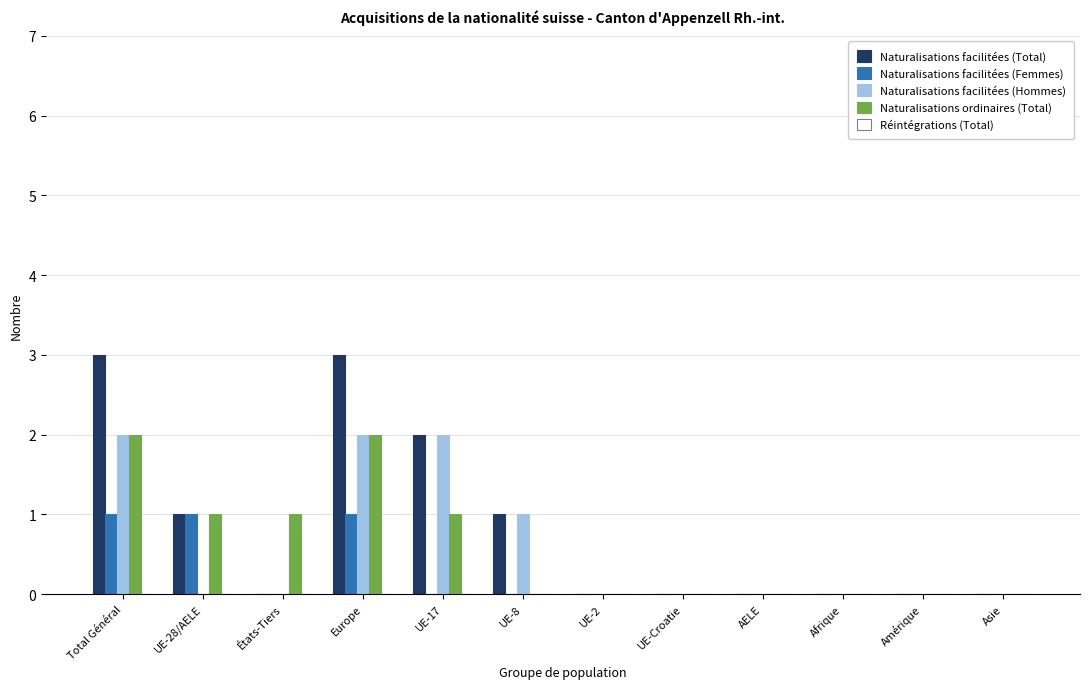

True or false: Naturalisations facilitées (Total) has a value of 2 at UE-Croatie.

False